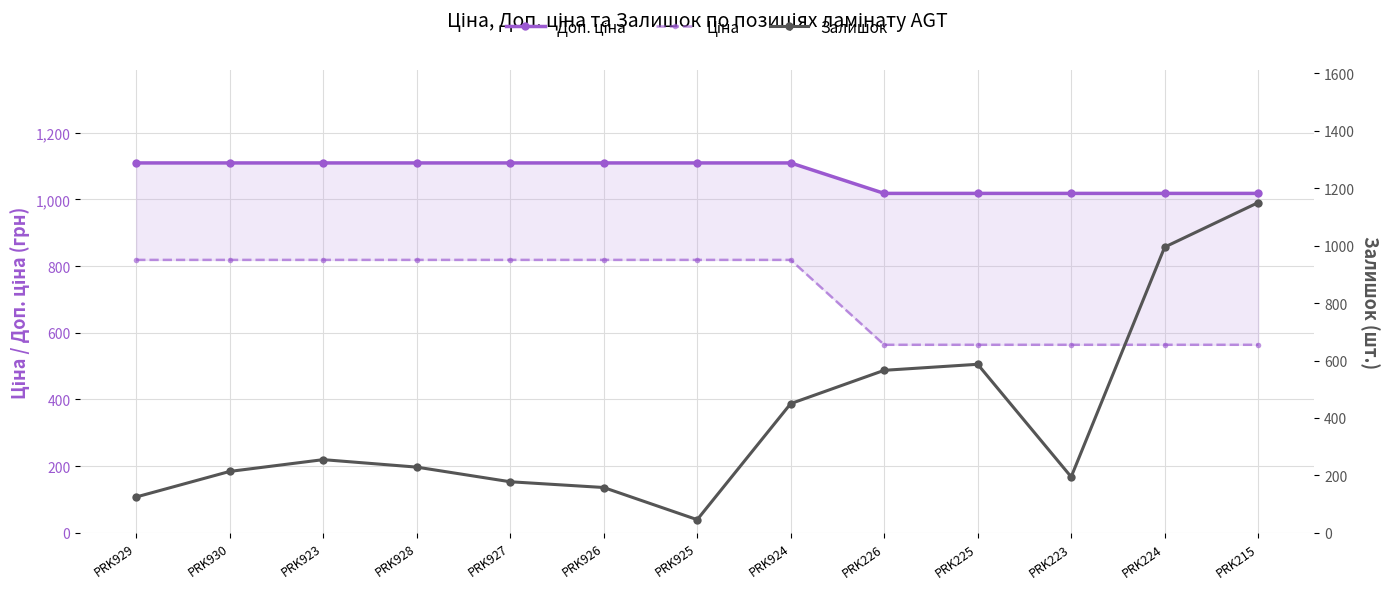

How many data points in Доп. ціна are above 1109?

8